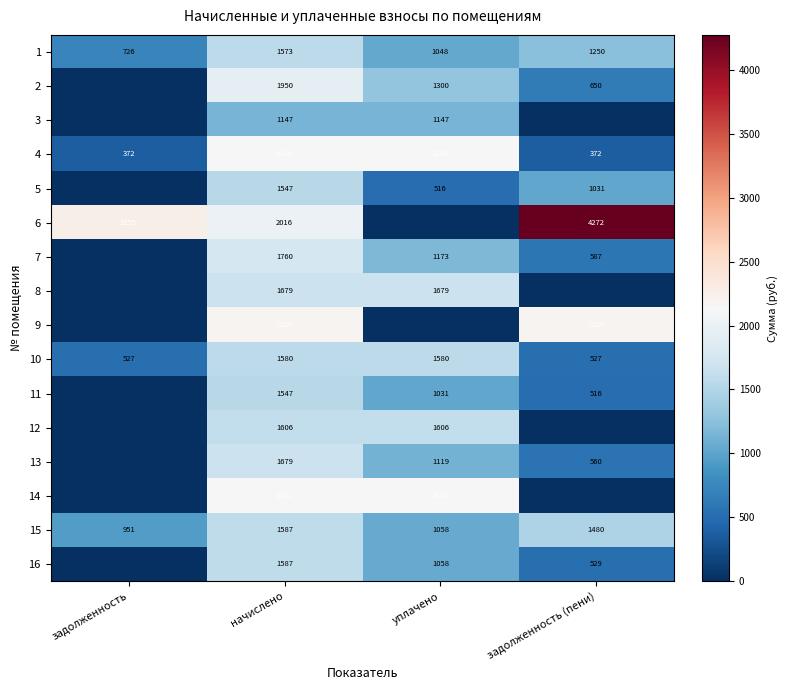

True or false: 4 has a value of 372 at задолженность.

True